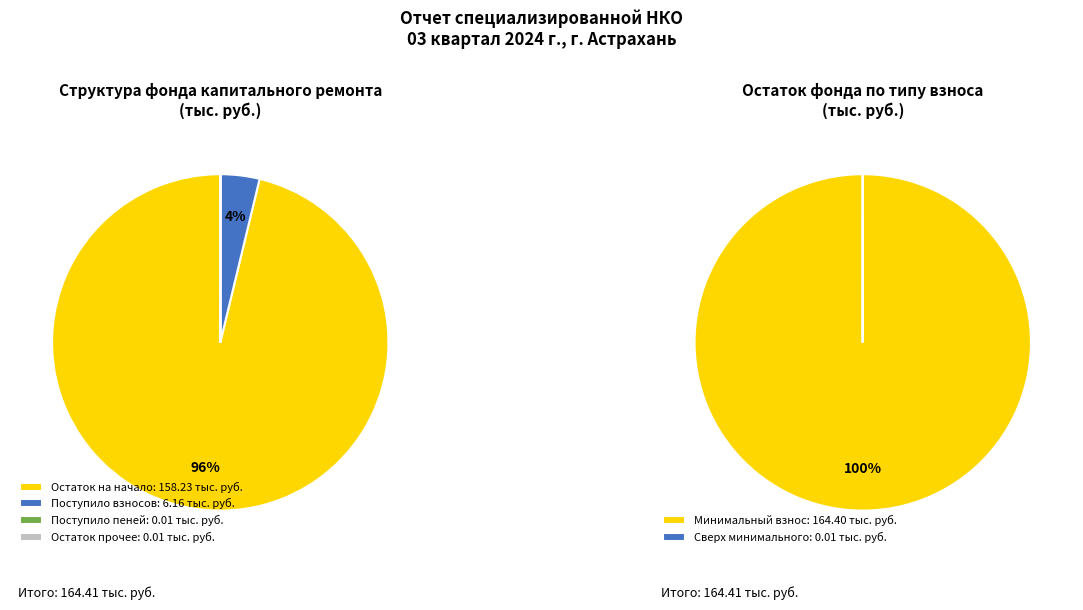

Combined, do сверх минимального размера взноса and за счет минимального взноса account for over 50%?

Yes